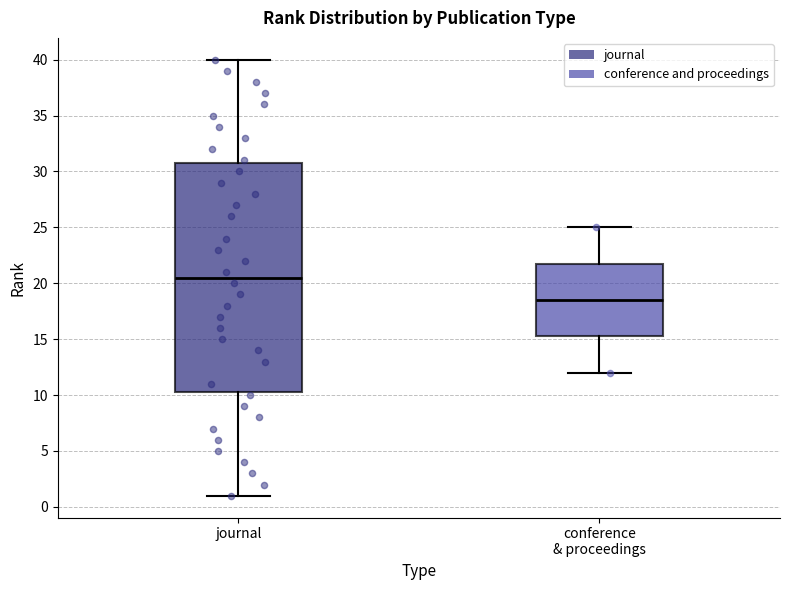

Which box has the lowest median line?

conference & proceedings